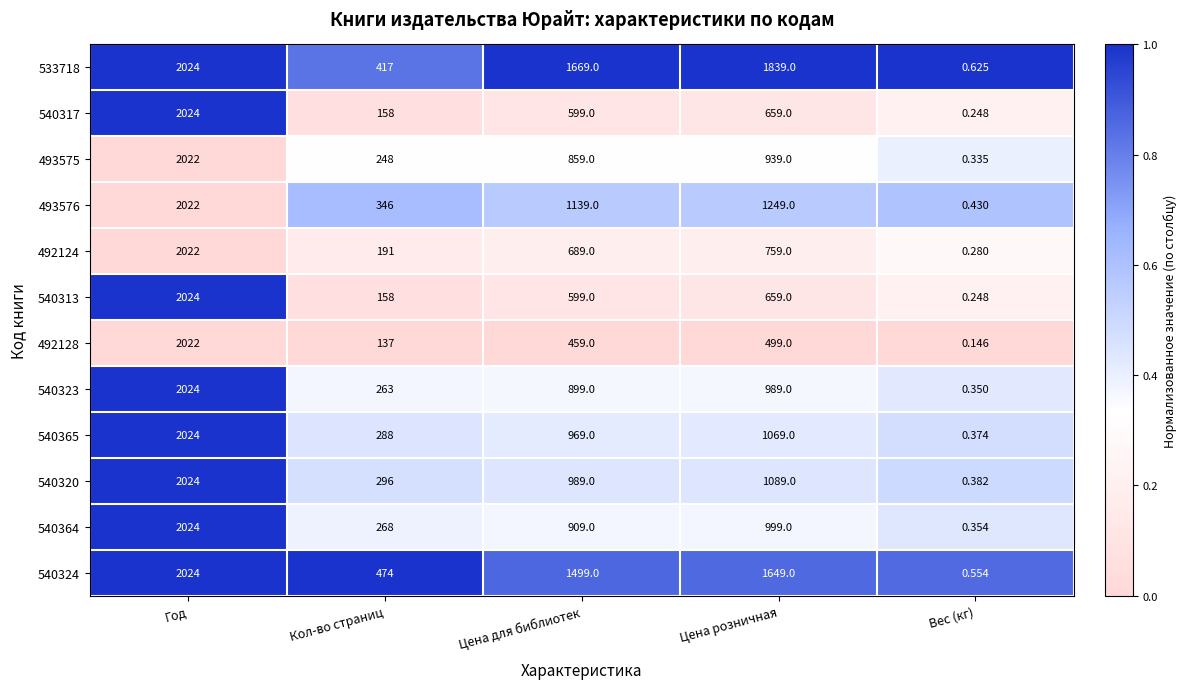

What is the maximum value shown in the chart?

2024.0